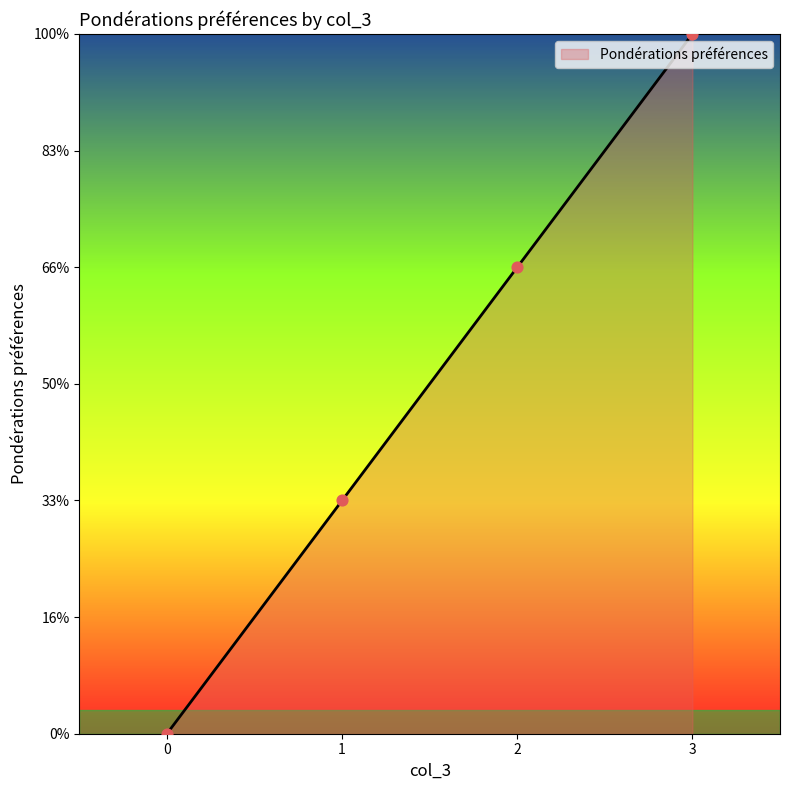

What is the change in value from 3 to 0?

-3